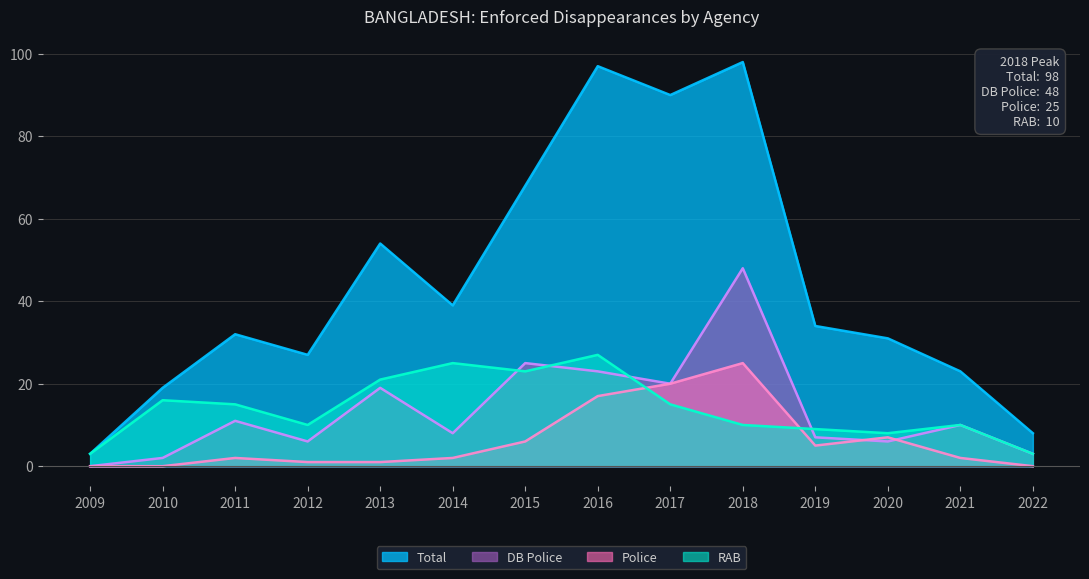

True or false: DB Police has more than 1 interior local peaks.

True